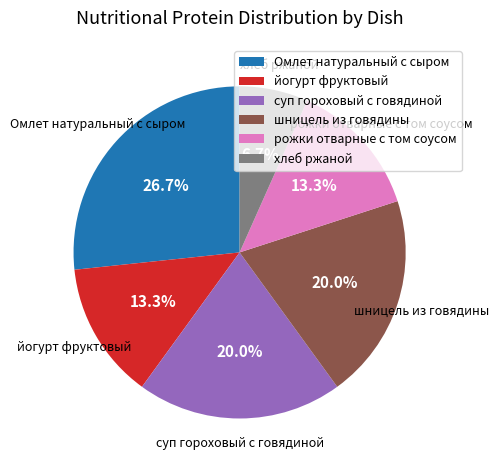

Which category has the smallest portion of the pie?

хлеб ржаной